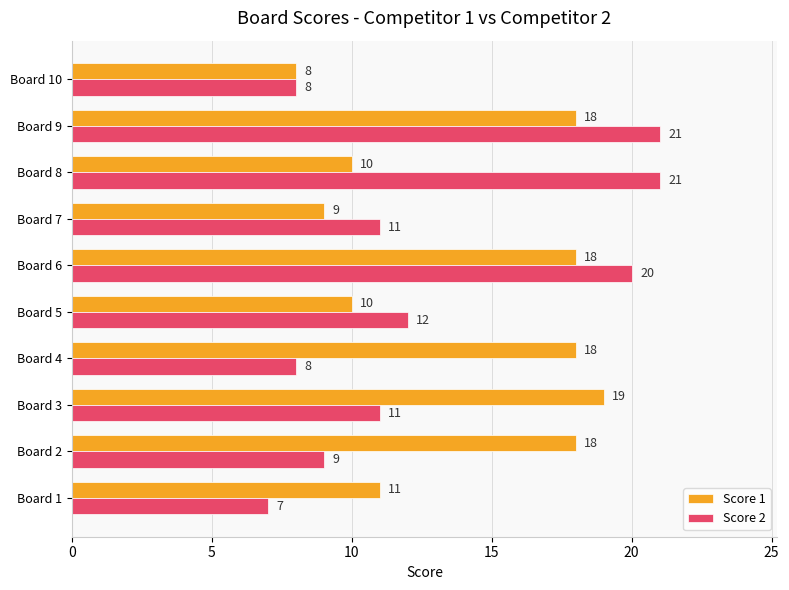

Which series changed the most between Board 7 and Board 8?

Score 2